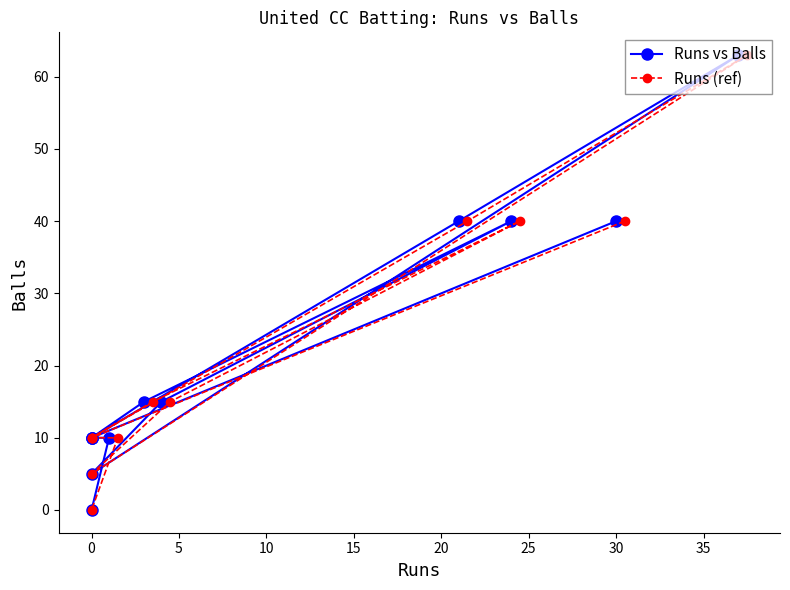

Where is the first local maximum for Runs vs Balls?

15